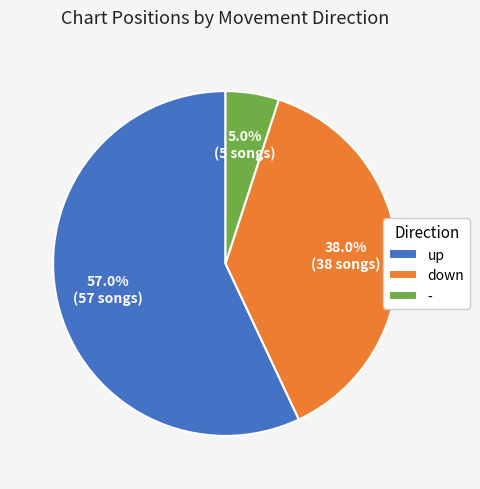

Between up and -, which is larger?

up